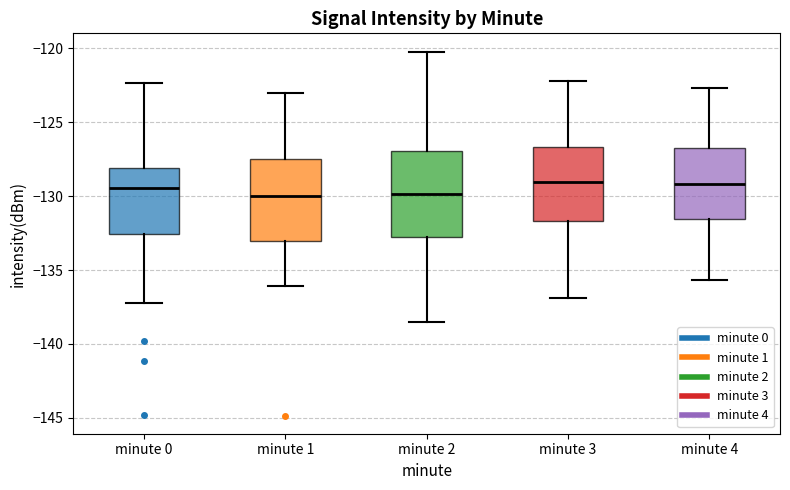

Where is the lower edge of the box for minute 1 on the y-axis? The values are not printed on the chart, so give them approximately, as read against the axis.

-133.0